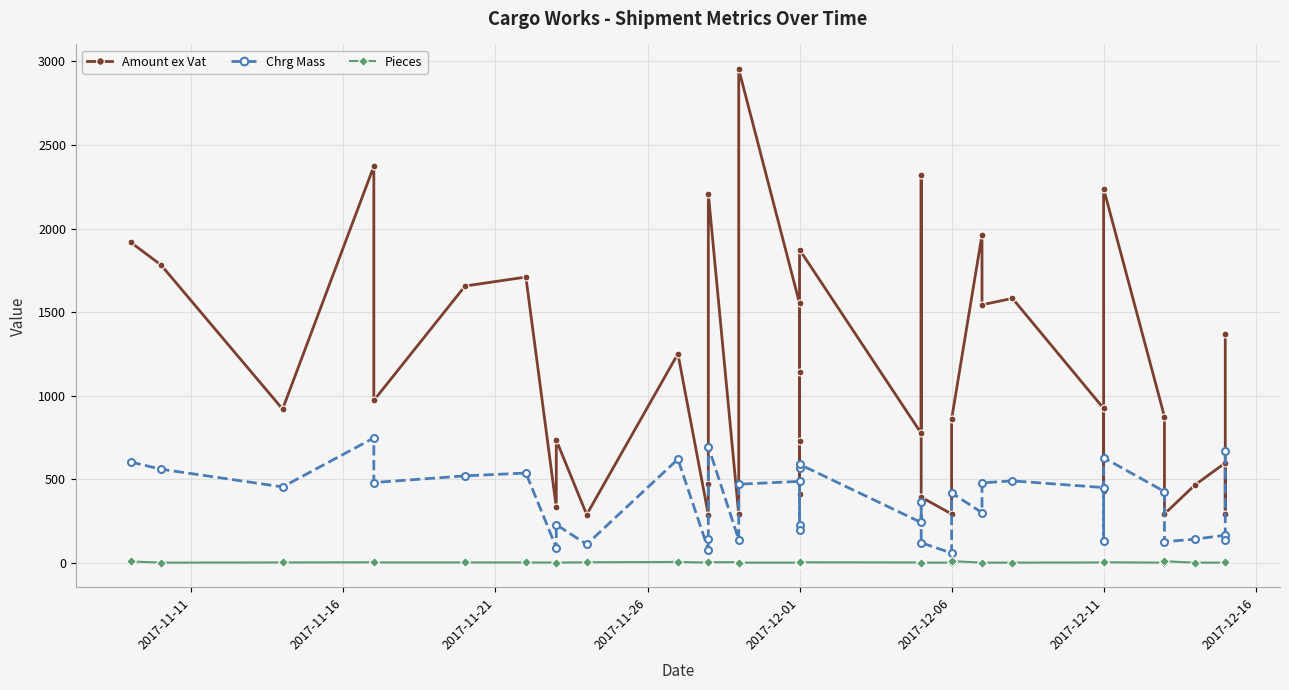

What is the difference between the maximum and minimum values in the Amount ex Vat series?

2665.5